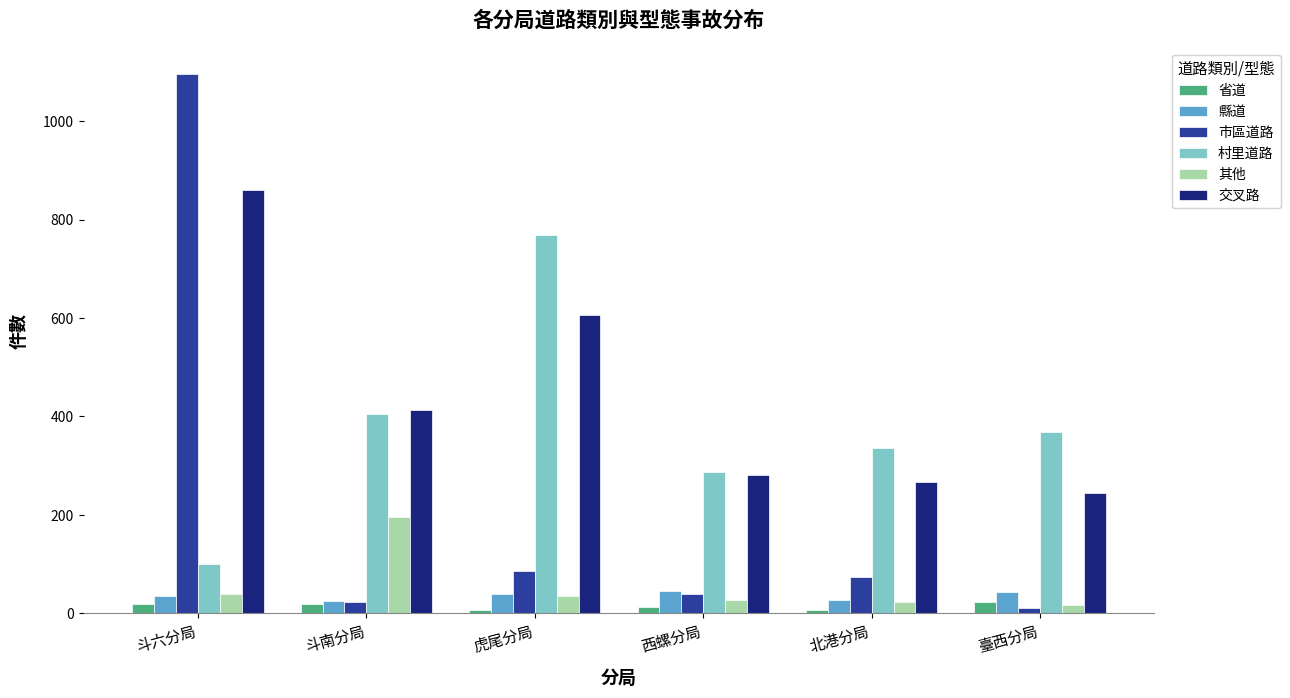

The value of 市區道路 at 斗六分局 is 1095. True or false?

True